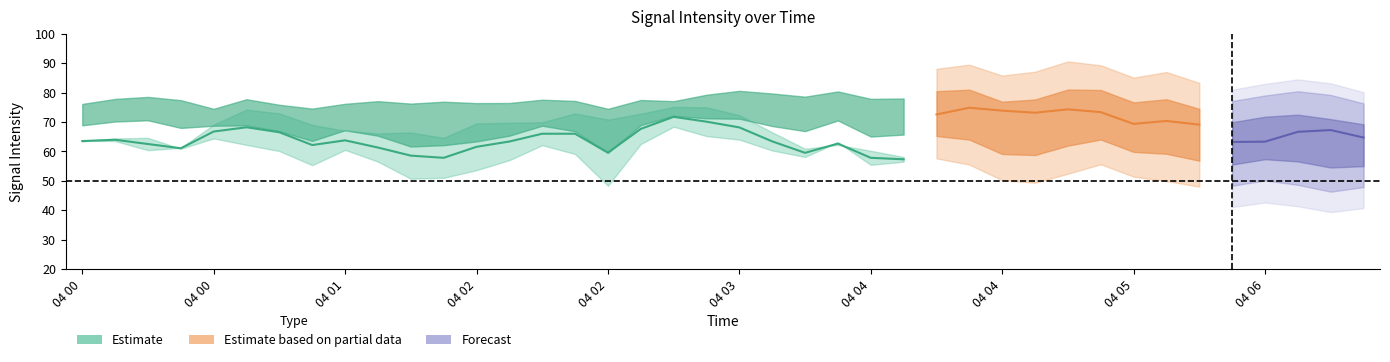

How many lines are shown in the chart?

6